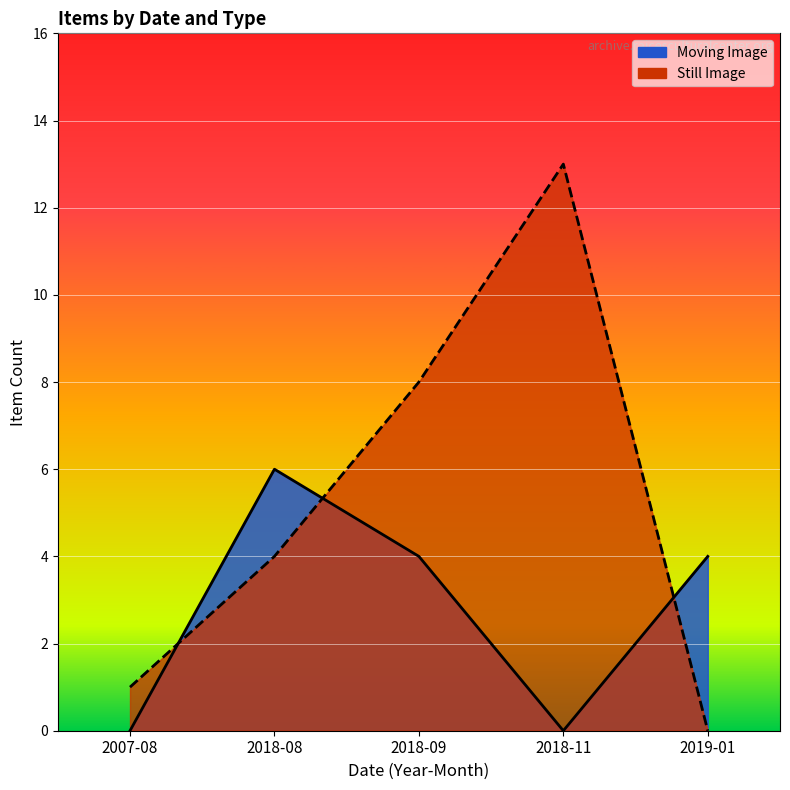

What are all the series names shown in the legend?

Moving Image, Still Image